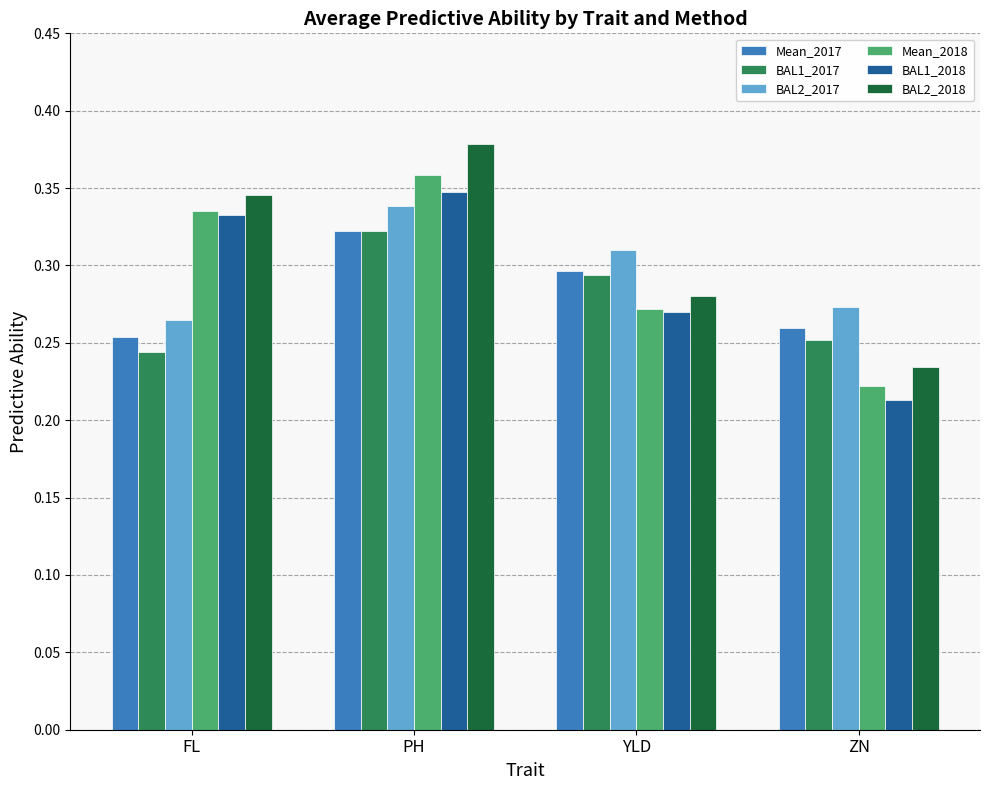

Count the number of categories in the chart.

4